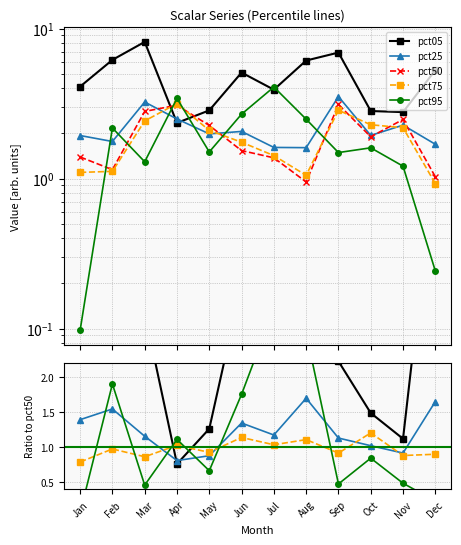

True or false: pct25 has more than 2 interior local peaks.

True